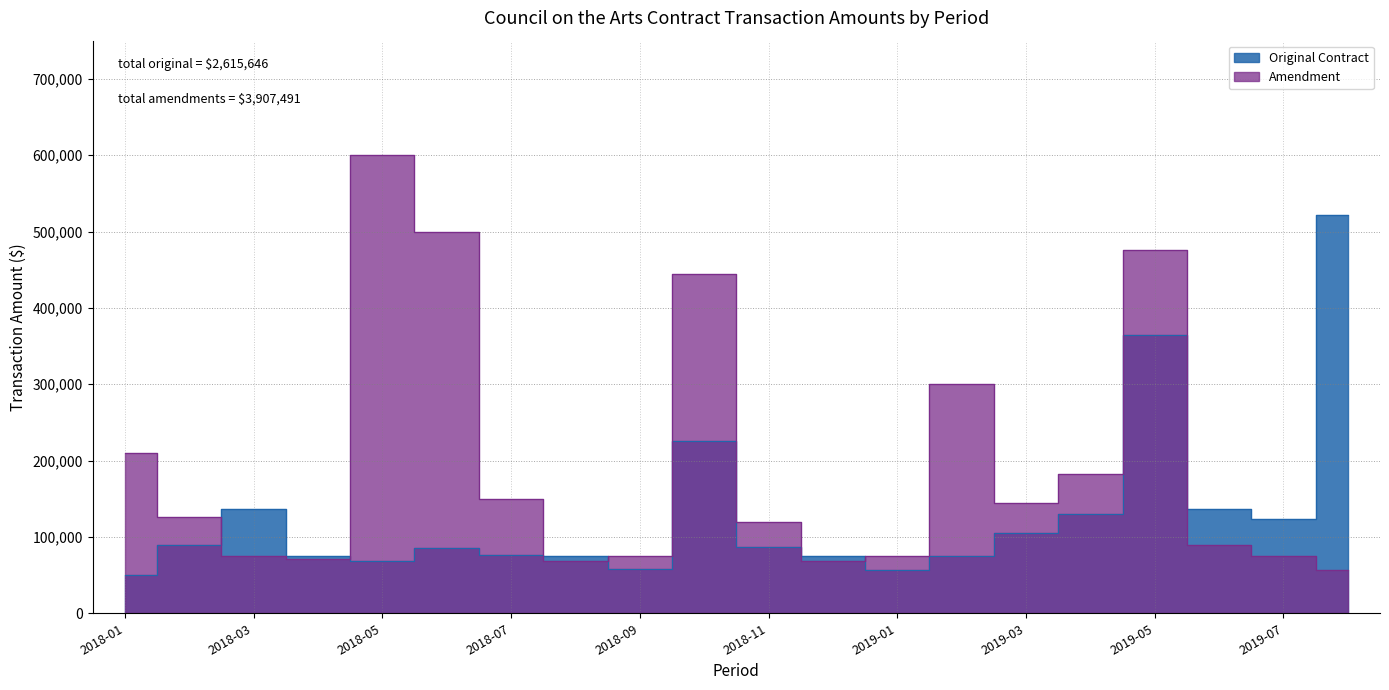

What is the spread (max minus min) of values at 2018-07?

73500